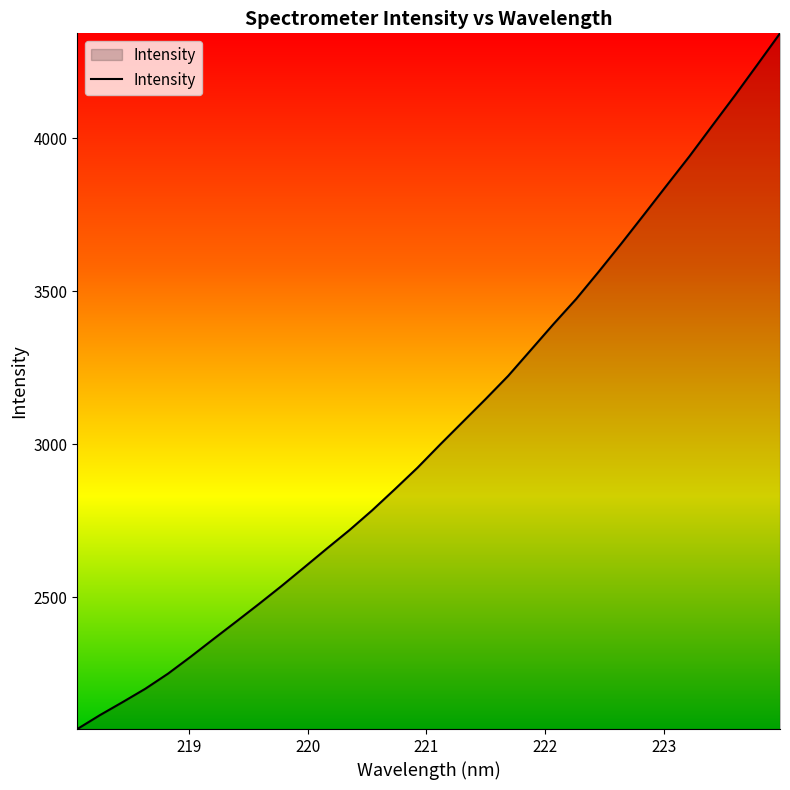

What is the greatest value displayed?

4343.8